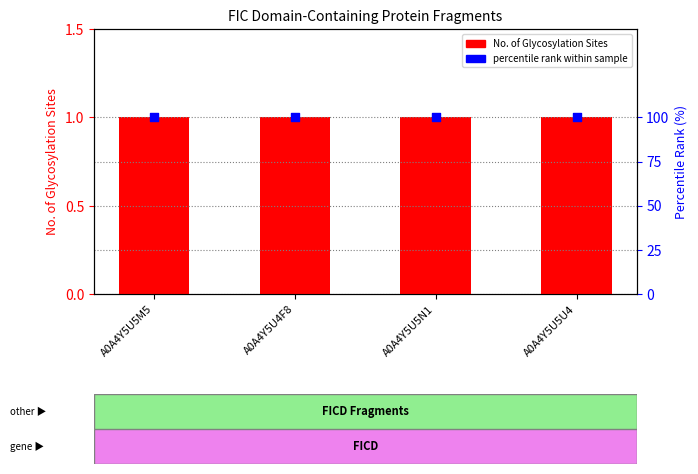

Which series contains the highest Y value?

percentile rank within the sample